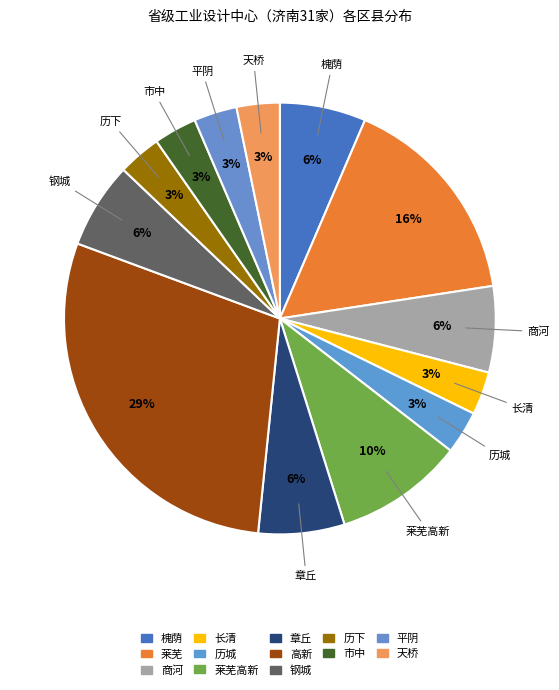

What is the ratio of the value at 天桥 to the value at 历城?

1.0